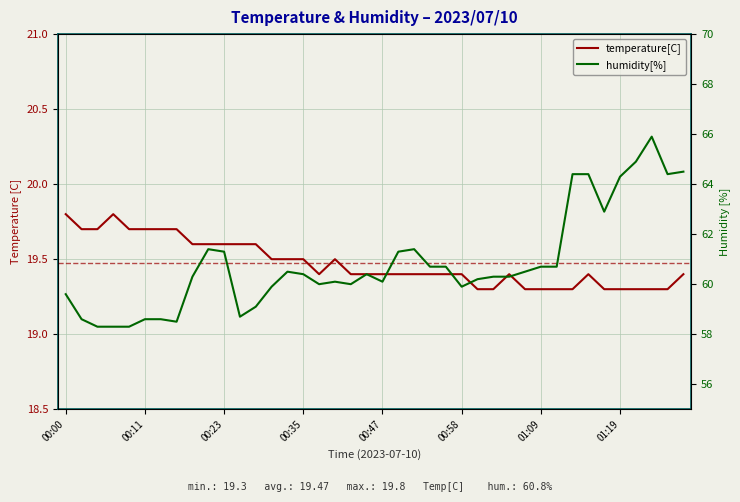

True or false: temperature[C] has a value of 28.2 at 23.

False